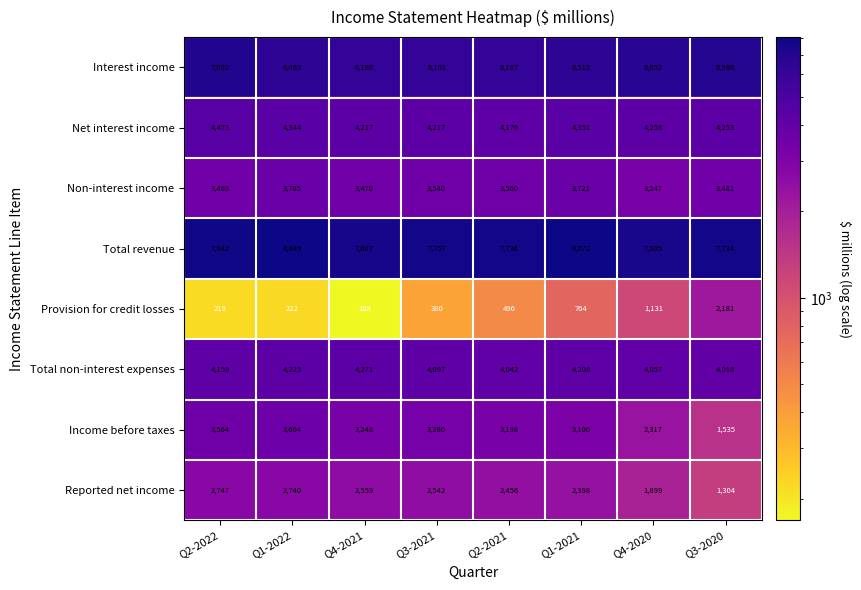

Which series has the largest total across all categories?

Total revenue